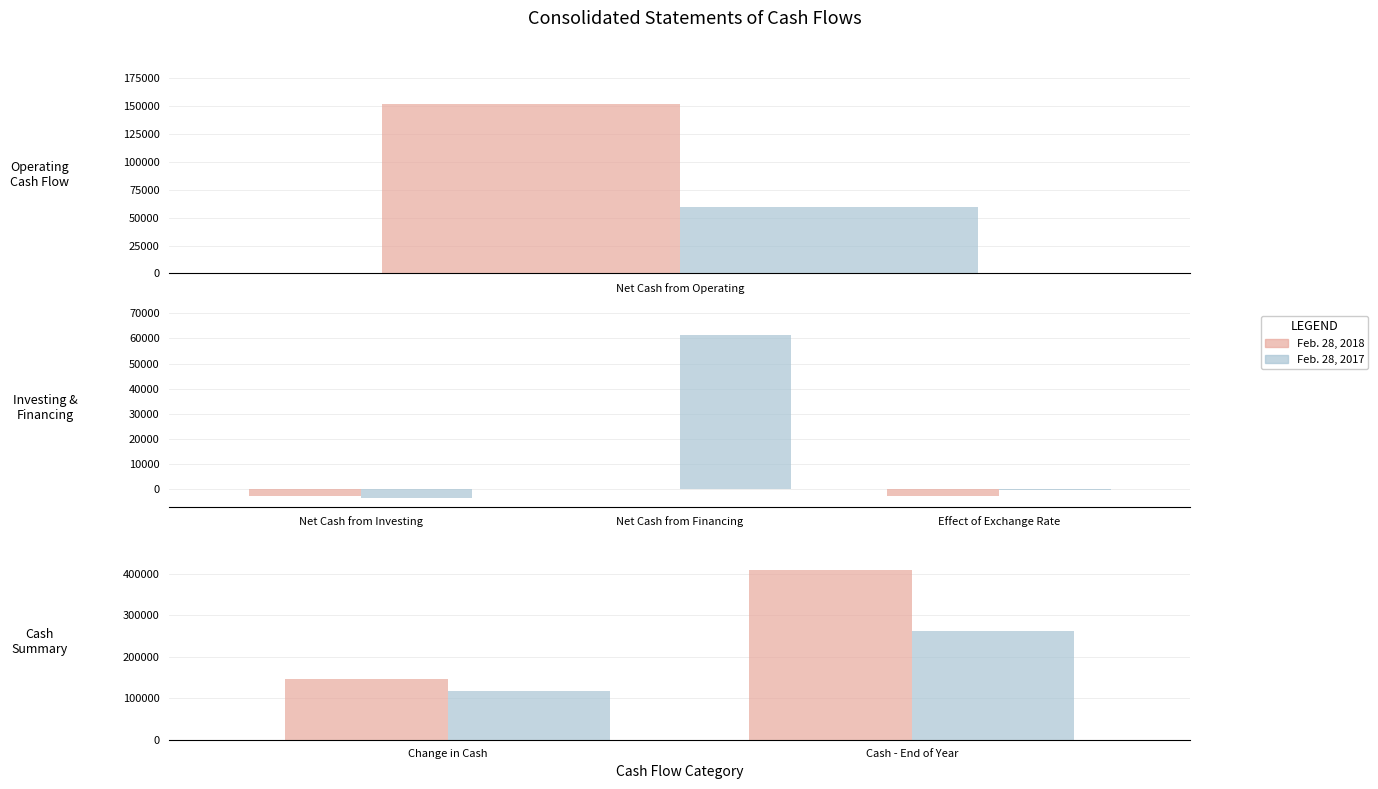

What is the maximum value shown in the chart?

409803